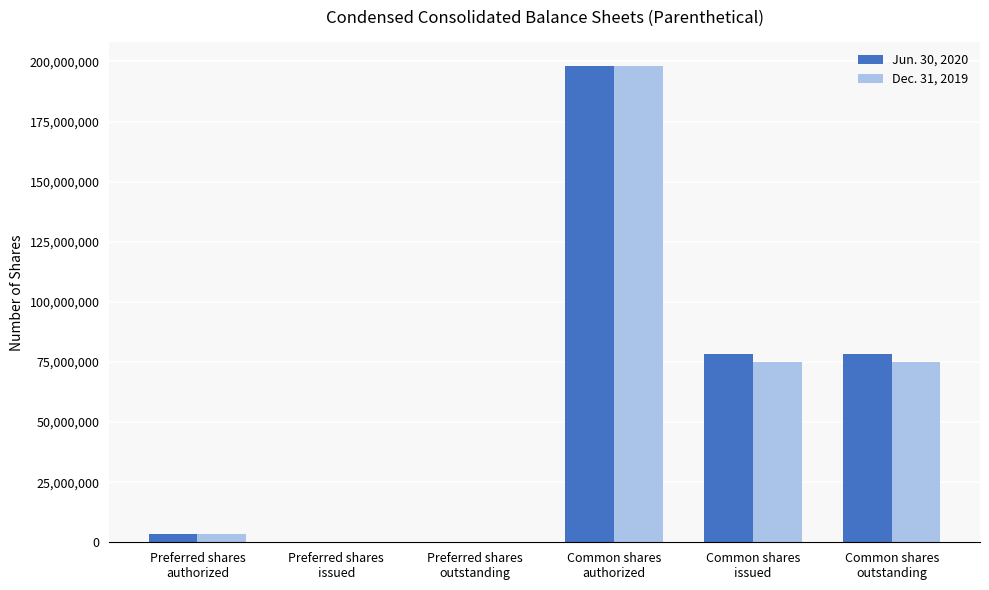

Between Preferred shares
outstanding and Common shares
issued, which series saw the biggest shift?

Jun. 30, 2020